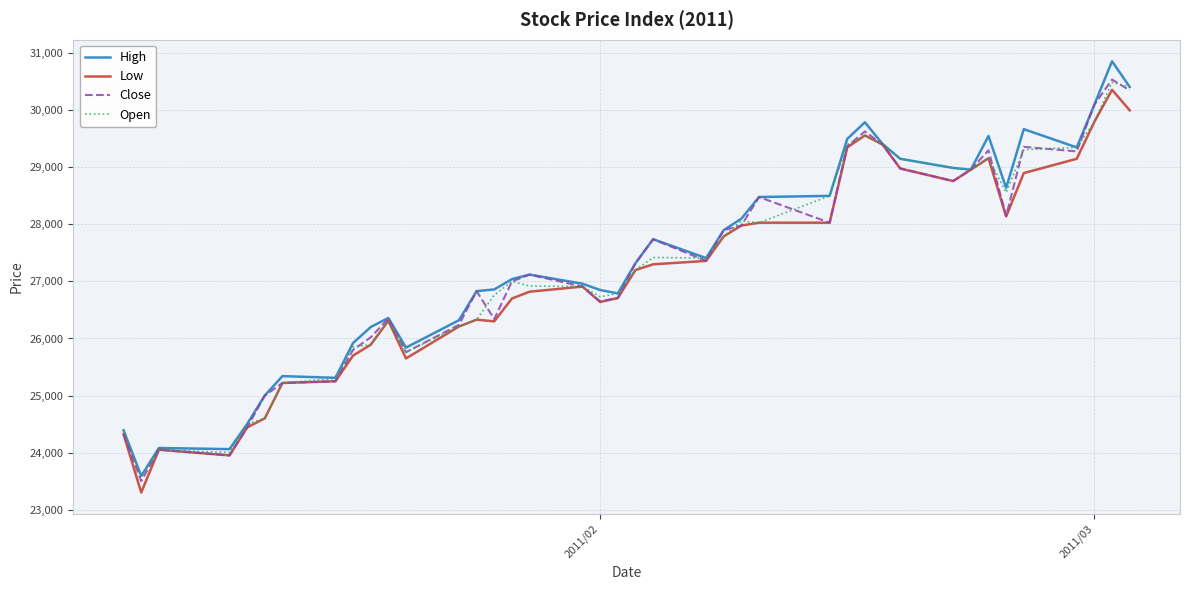

How many categories are shown in the chart?

40